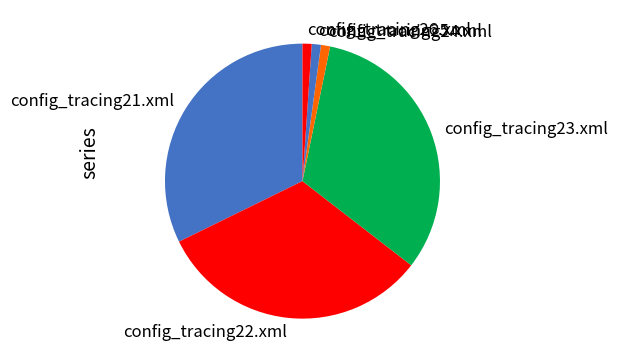

The config_tracing22.xml slice represents 32% of the pie. True or false?

True